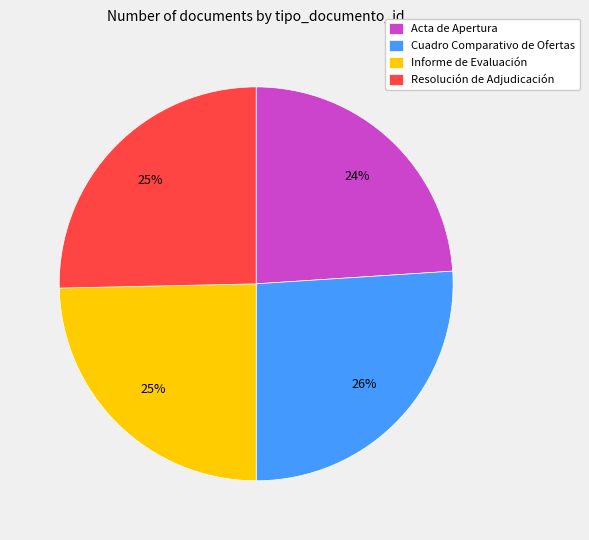

Is it true that Informe de Evaluación is 17% of the pie?

False